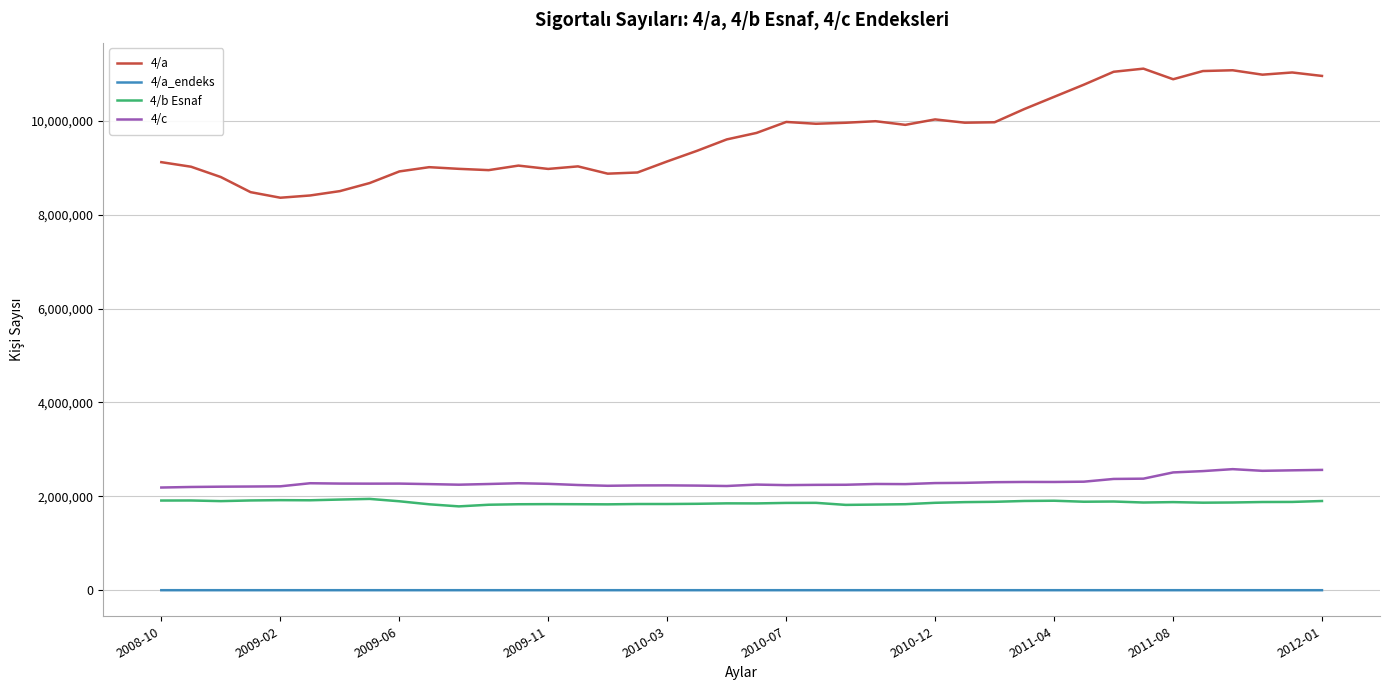

Which series has the largest total across all categories?

4/a